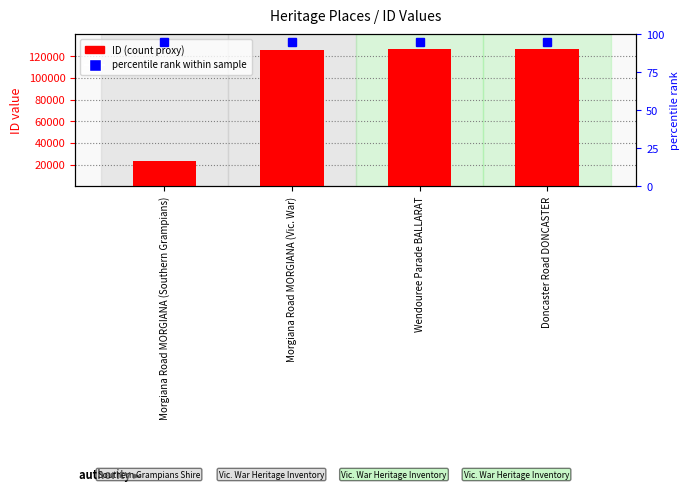

What is the difference between the values at Morgiana Road MORGIANA (Southern Grampians) and Doncaster Road DONCASTER?

103448